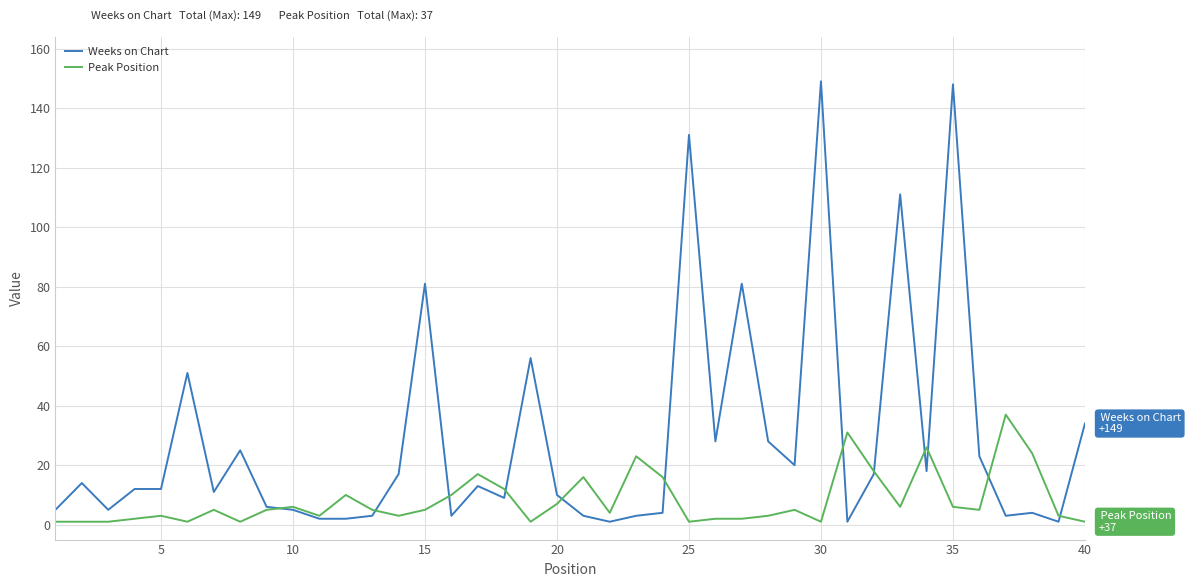

Reading right to left, transcribe all the data shown in this chart.

Weeks on Chart: 34	1	4	3	23	148	18	111	17	1	149	20	28	81	28	131	4	3	1	3	10	56	9	13	3	81	17	3	2	2	5	6	25	11	51	12	12	5	14	5
Peak Position: 1	3	24	37	5	6	26	6	18	31	1	5	3	2	2	1	16	23	4	16	7	1	12	17	10	5	3	5	10	3	6	5	1	5	1	3	2	1	1	1